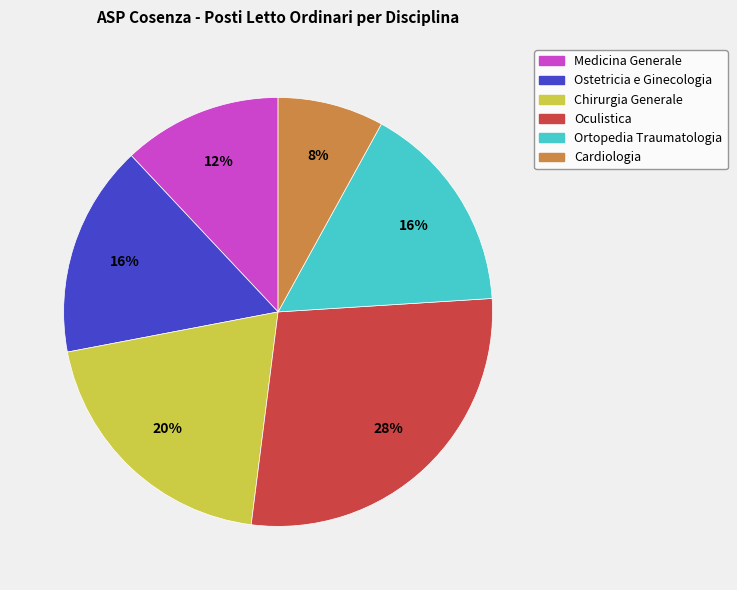

Which slice is the largest?

Oculistica